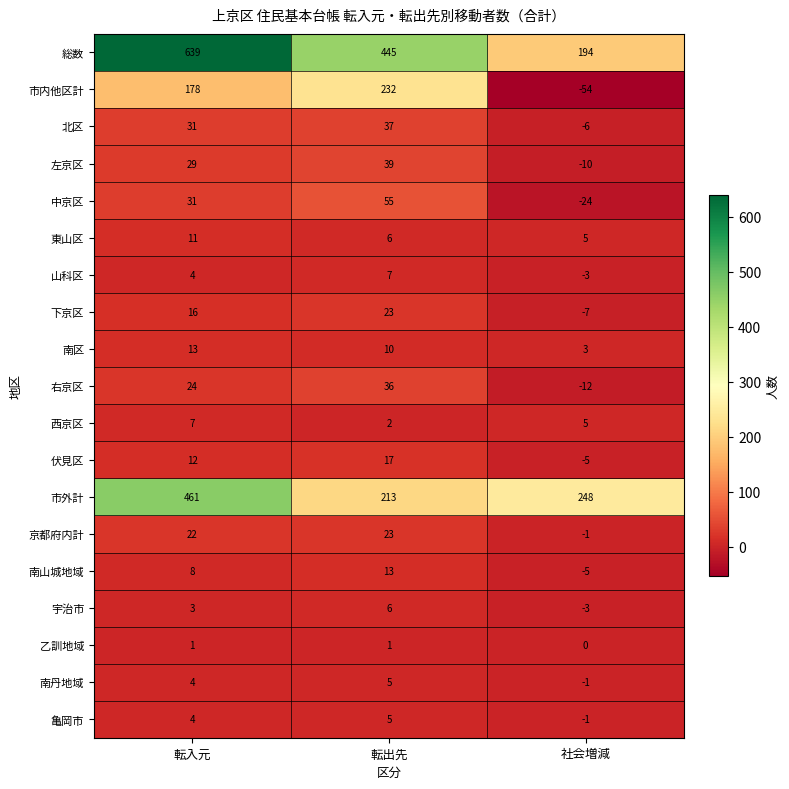

At which category does the chart reach its peak across all series?

転入元